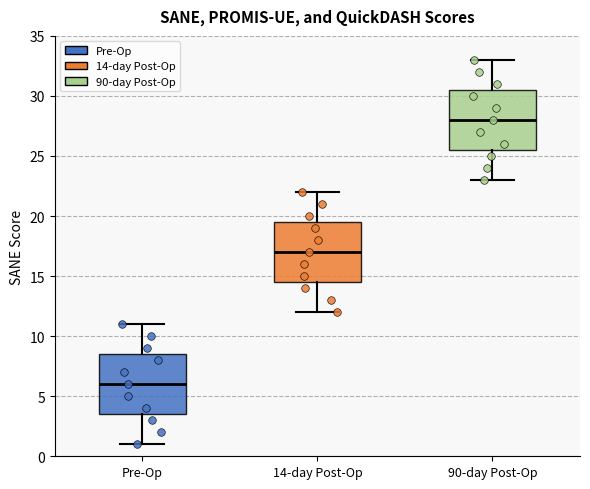

Where does the median line of the box for 14-day Post-Op sit on the y-axis? The values are not printed on the chart, so give them approximately, as read against the axis.

17.0